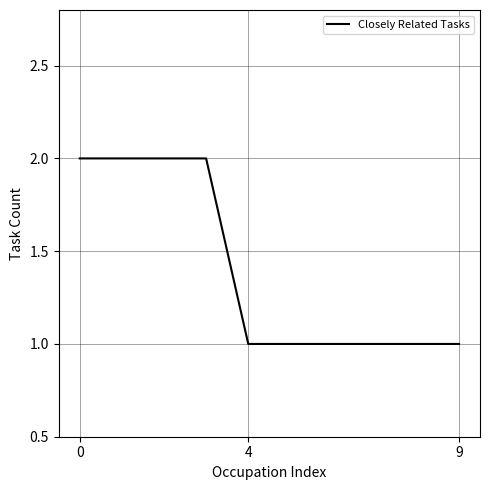

Does the chart display data point markers on the line(s)?

No